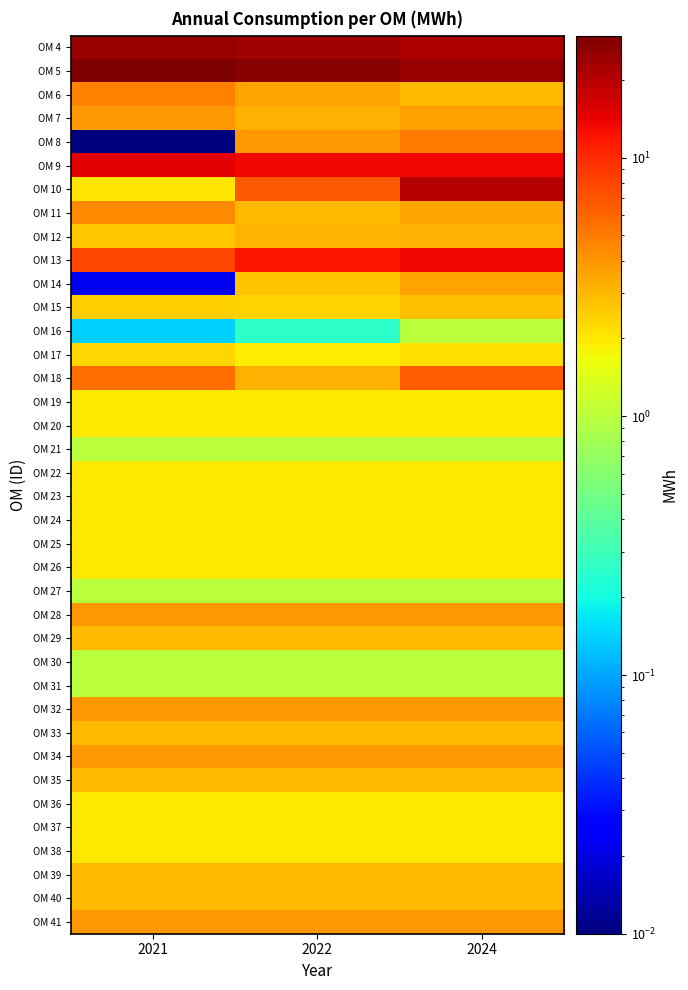

At which category is the sum across all series the highest?

2024